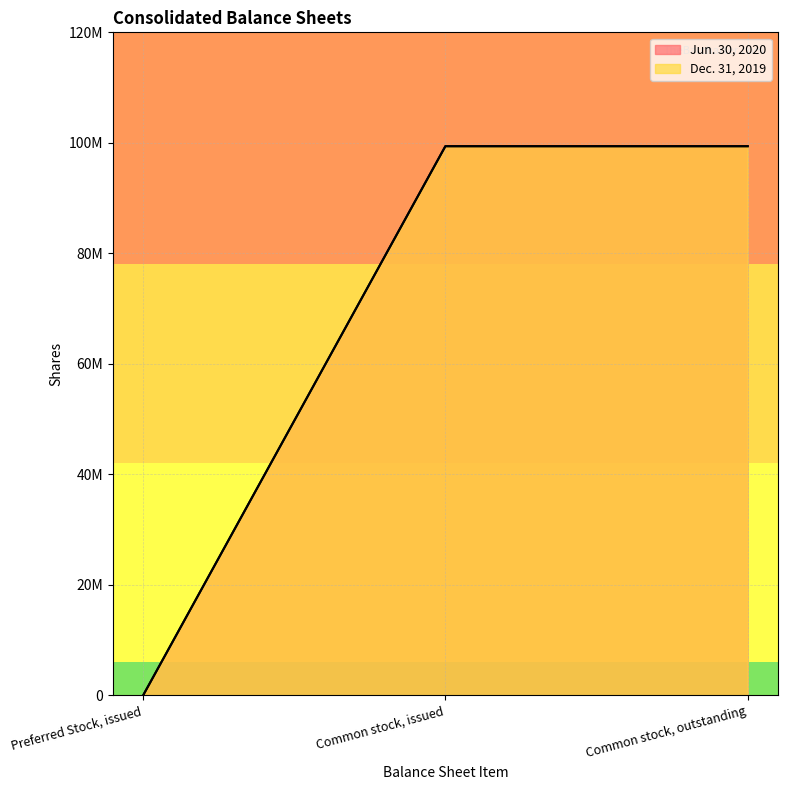

True or false: Dec. 31, 2019 has a value of 41236603 at Preferred Stock, issued.

False